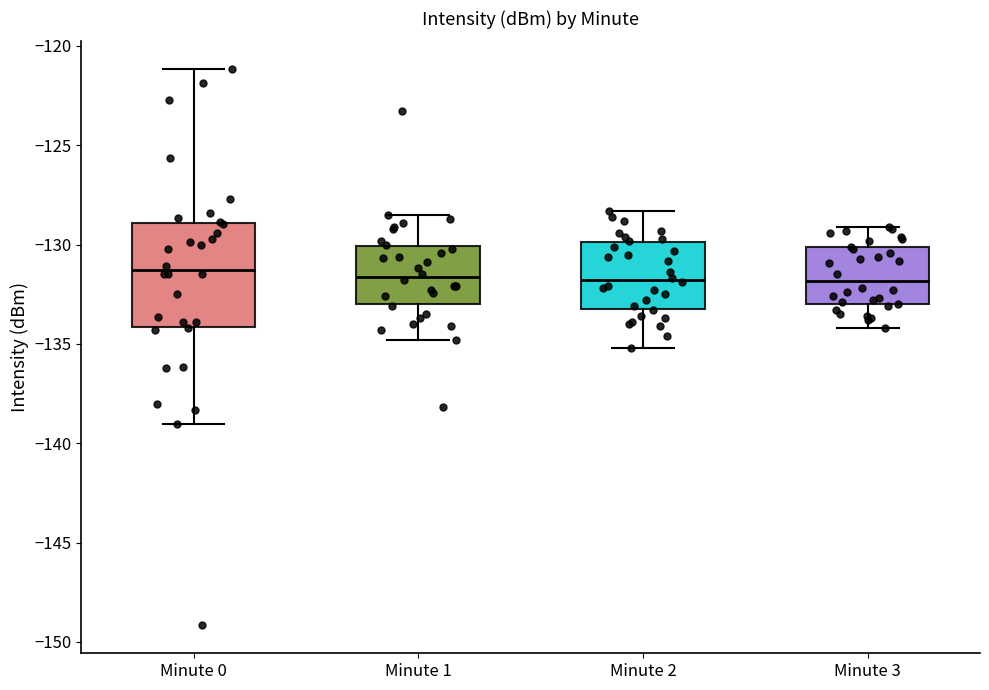

Comparing the boxes themselves (not the whiskers), which one is the tallest?

Minute 0